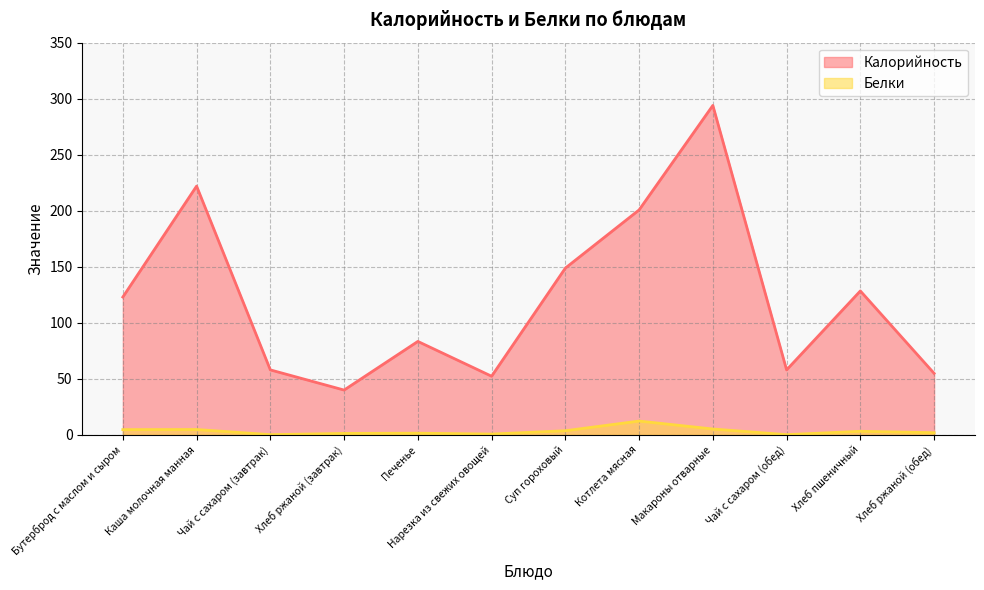

How many data points does each series have?

12